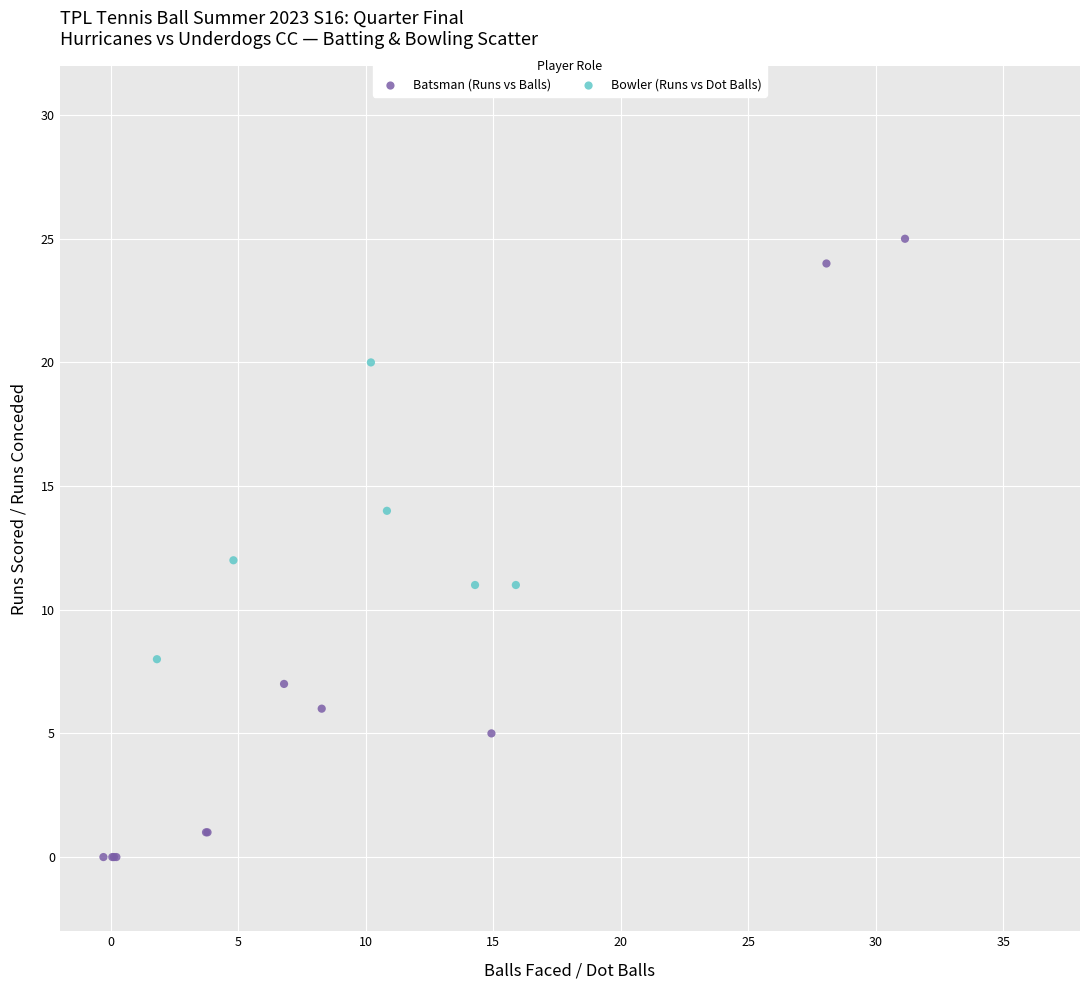

Which series reaches the minimum Y coordinate?

Batsman (Runs vs Balls)